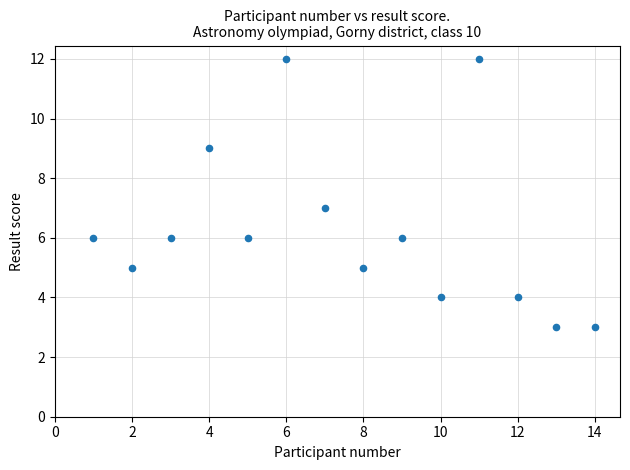

What is the range of Y values (max minus min)?

9